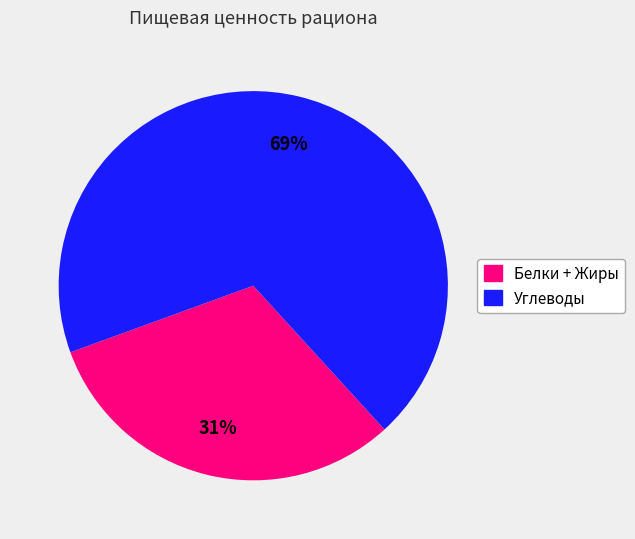

Is there any slice that represents more than half of the pie?

Yes